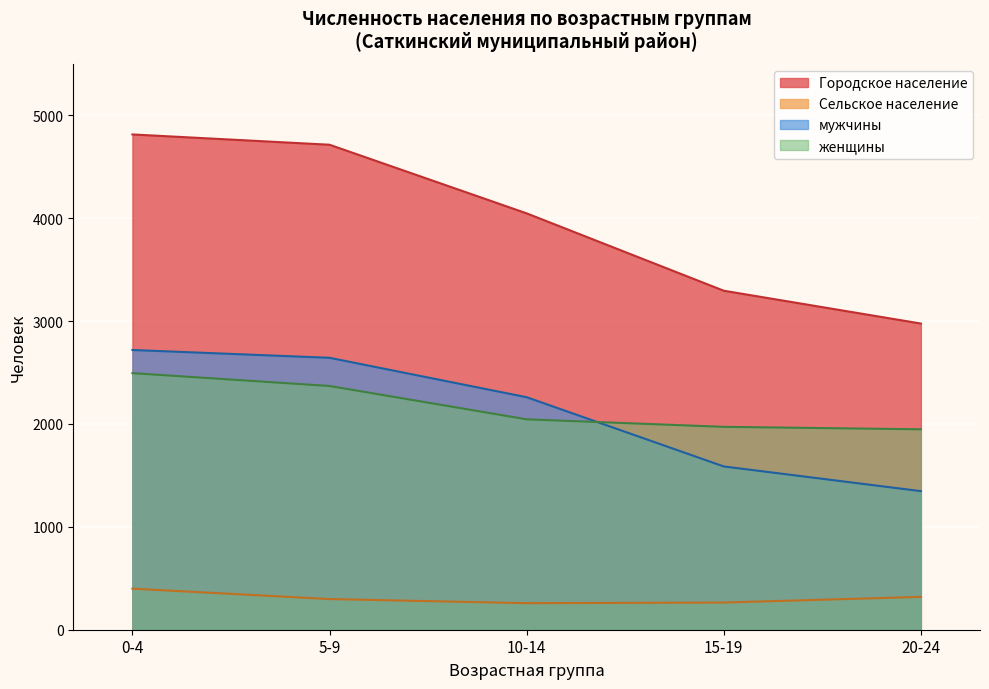

In Сельское население, how many points are lower than both neighbors (excluding endpoints)?

1